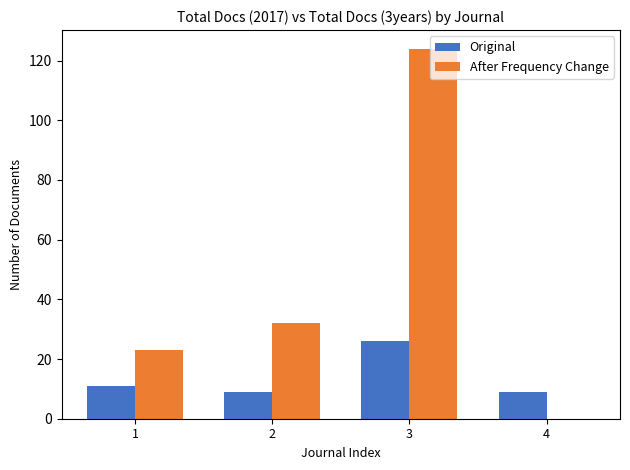

Are the bars horizontal?

No